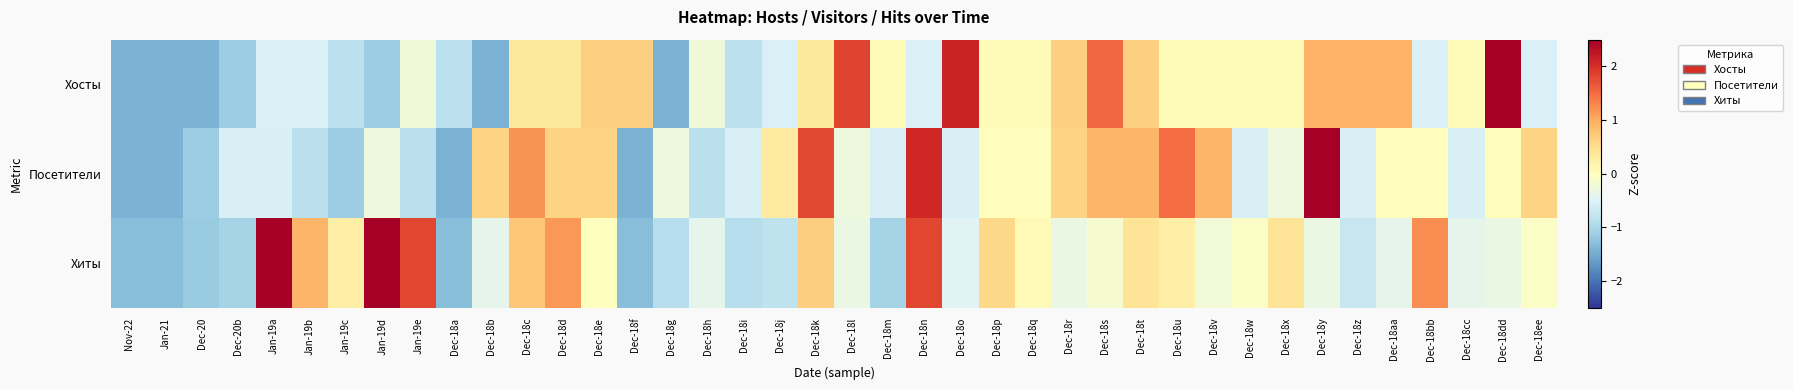

Reading right to left, extract all data points from this chart.

Хосты: Dec-18ee=-0.5	Dec-18dd=2.5	Dec-18cc=0.1	Dec-18bb=-0.5	Dec-18aa=0.9	Dec-18z=0.9	Dec-18y=0.9	Dec-18x=0.1	Dec-18w=0.1	Dec-18v=0.1	Dec-18u=0.1	Dec-18t=0.6	Dec-18s=1.5	Dec-18r=0.6	Dec-18q=0.1	Dec-18p=0.1	Dec-18o=2.1	Dec-18n=-0.5	Dec-18m=0.1	Dec-18l=1.8	Dec-18k=0.4	Dec-18j=-0.5	Dec-18i=-0.8	Dec-18h=-0.2	Dec-18g=-1.4	Dec-18f=0.6	Dec-18e=0.6	Dec-18d=0.4	Dec-18c=0.4	Dec-18b=-1.4	Dec-18a=-0.8	Jan-19e=-0.2	Jan-19d=-1.1	Jan-19c=-0.8	Jan-19b=-0.5	Jan-19a=-0.5	Dec-20b=-1.1	Dec-20=-1.4	Jan-21=-1.4	Nov-22=-1.4
Посетители: Dec-18ee=0.6	Dec-18dd=0.0	Dec-18cc=-0.5	Dec-18bb=0.0	Dec-18aa=0.0	Dec-18z=-0.5	Dec-18y=2.5	Dec-18x=-0.3	Dec-18w=-0.5	Dec-18v=0.9	Dec-18u=1.5	Dec-18t=0.9	Dec-18s=0.9	Dec-18r=0.6	Dec-18q=0.0	Dec-18p=0.0	Dec-18o=-0.5	Dec-18n=2.1	Dec-18m=-0.5	Dec-18l=-0.3	Dec-18k=1.8	Dec-18j=0.3	Dec-18i=-0.5	Dec-18h=-0.8	Dec-18g=-0.3	Dec-18f=-1.4	Dec-18e=0.6	Dec-18d=0.6	Dec-18c=1.2	Dec-18b=0.6	Dec-18a=-1.4	Jan-19e=-0.8	Jan-19d=-0.3	Jan-19c=-1.1	Jan-19b=-0.8	Jan-19a=-0.5	Dec-20b=-0.5	Dec-20=-1.1	Jan-21=-1.4	Nov-22=-1.4
Хиты: Dec-18ee=-0.1	Dec-18dd=-0.3	Dec-18cc=-0.4	Dec-18bb=1.2	Dec-18aa=-0.4	Dec-18z=-0.7	Dec-18y=-0.3	Dec-18x=0.4	Dec-18w=-0.1	Dec-18v=-0.2	Dec-18u=0.3	Dec-18t=0.4	Dec-18s=-0.2	Dec-18r=-0.3	Dec-18q=0.1	Dec-18p=0.6	Dec-18o=-0.5	Dec-18n=1.8	Dec-18m=-1.1	Dec-18l=-0.3	Dec-18k=0.7	Dec-18j=-0.8	Dec-18i=-0.9	Dec-18h=-0.4	Dec-18g=-0.9	Dec-18f=-1.3	Dec-18e=0.0	Dec-18d=1.2	Dec-18c=0.7	Dec-18b=-0.4	Dec-18a=-1.3	Jan-19e=1.8	Jan-19d=2.5	Jan-19c=0.3	Jan-19b=0.9	Jan-19a=2.5	Dec-20b=-1.1	Dec-20=-1.1	Jan-21=-1.3	Nov-22=-1.3